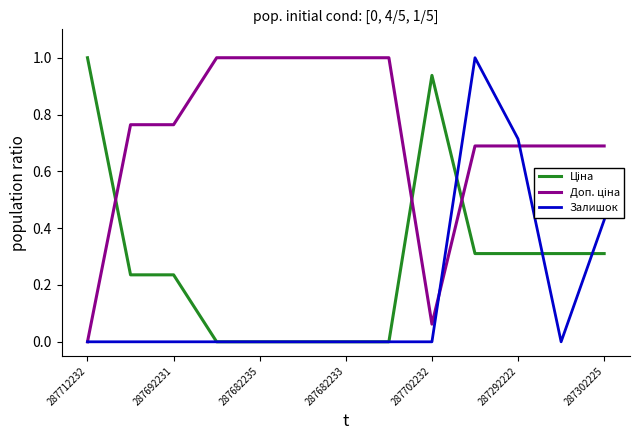

What is the maximum value shown in the chart?

1.0